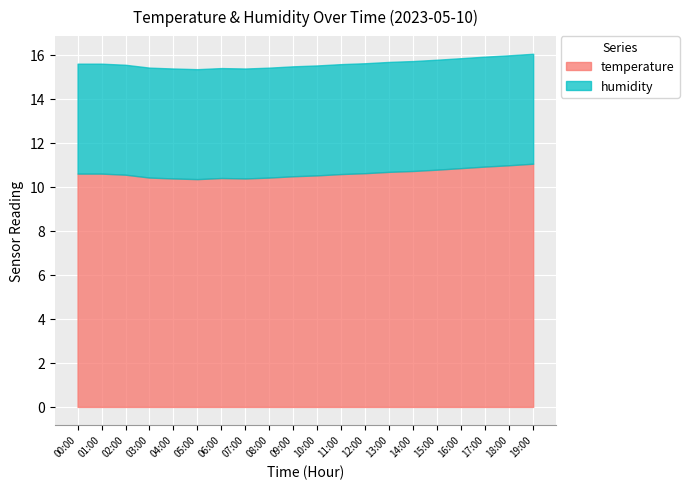

How many lines are shown in the chart?

2